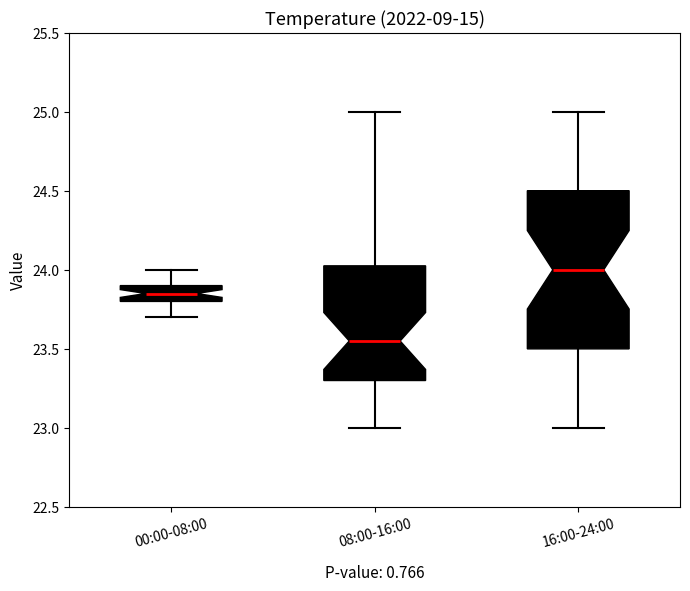

Where does the median line of the box for 16:00-24:00 sit on the y-axis? The values are not printed on the chart, so give them approximately, as read against the axis.

24.00